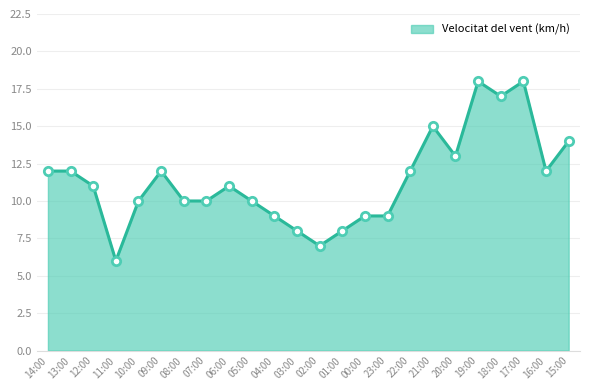

The chart shows a value of 11 at 06:00. True or false?

True